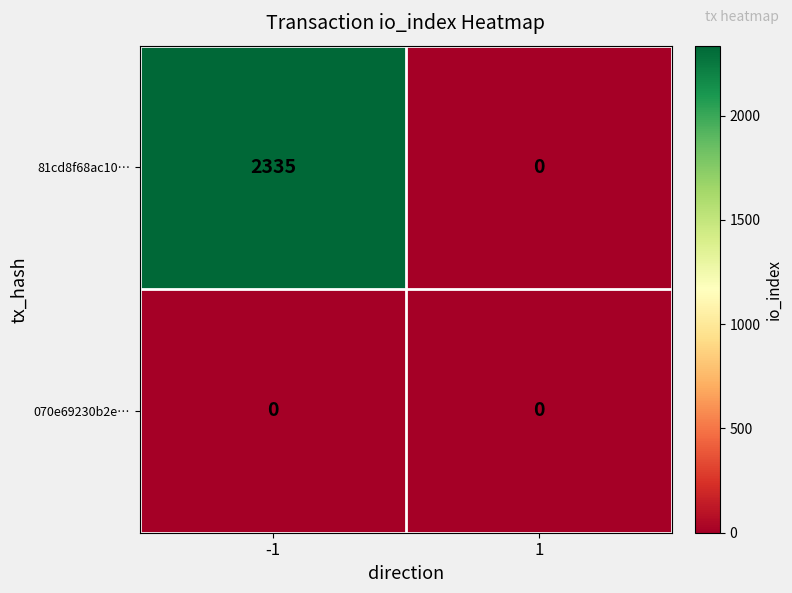

Between -1 and 1, which series saw the biggest shift?

81cd8f68ac10…